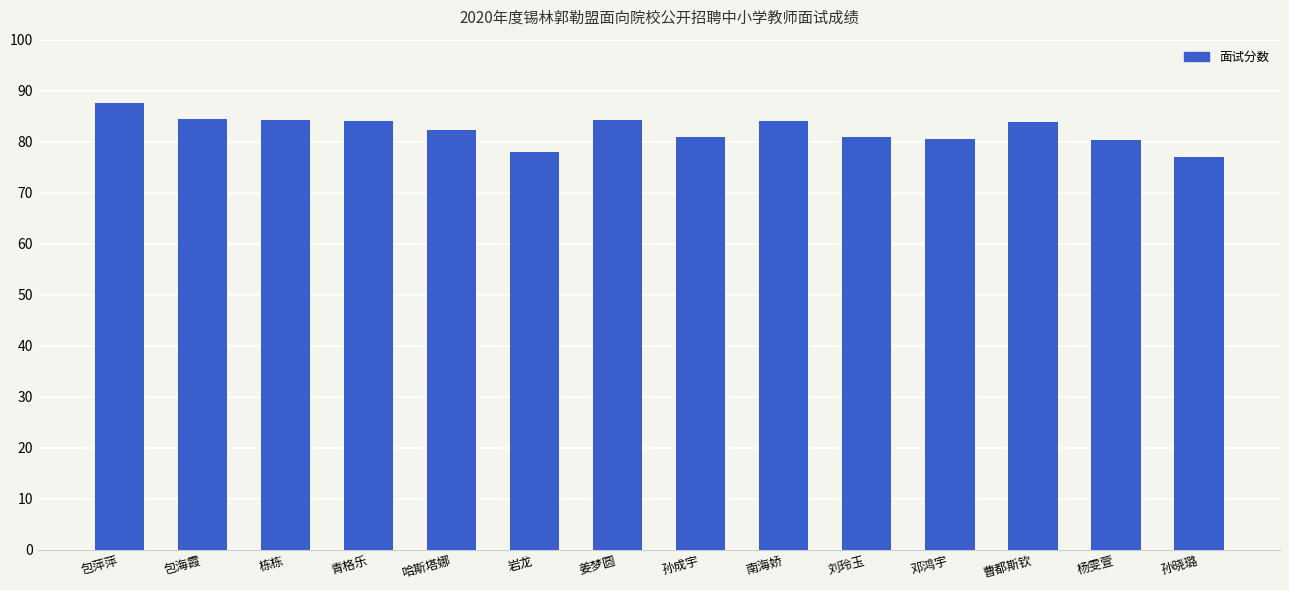

Are the bars horizontal?

No